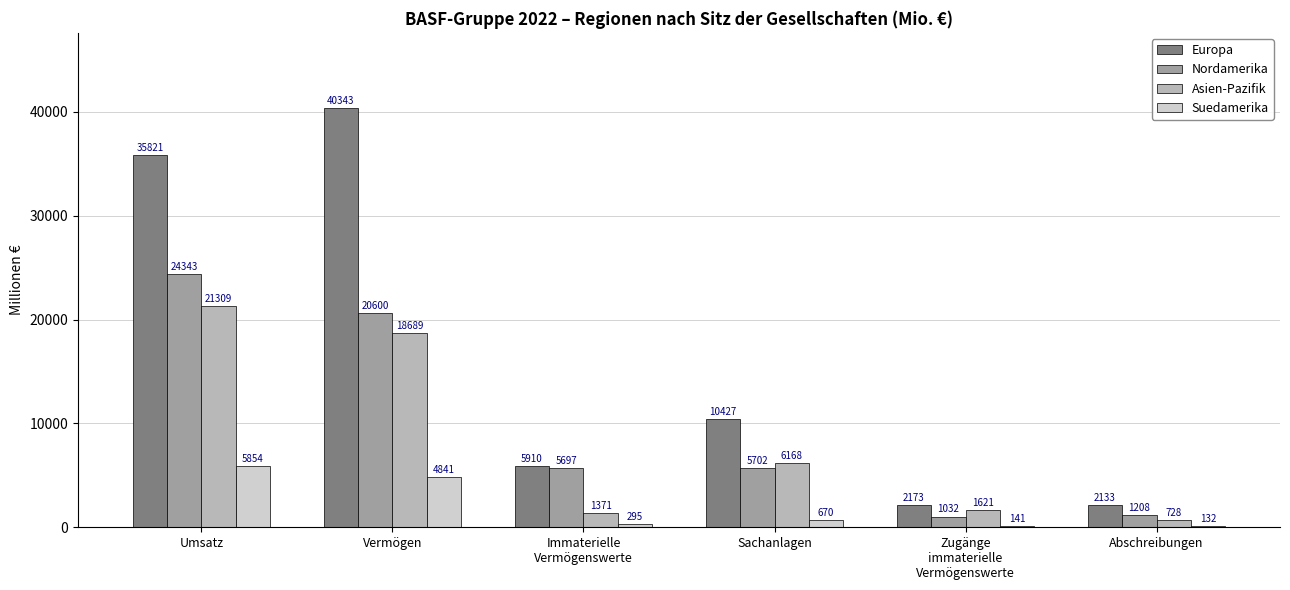

The Europa series shows 40343 at Vermögen. True or false?

True